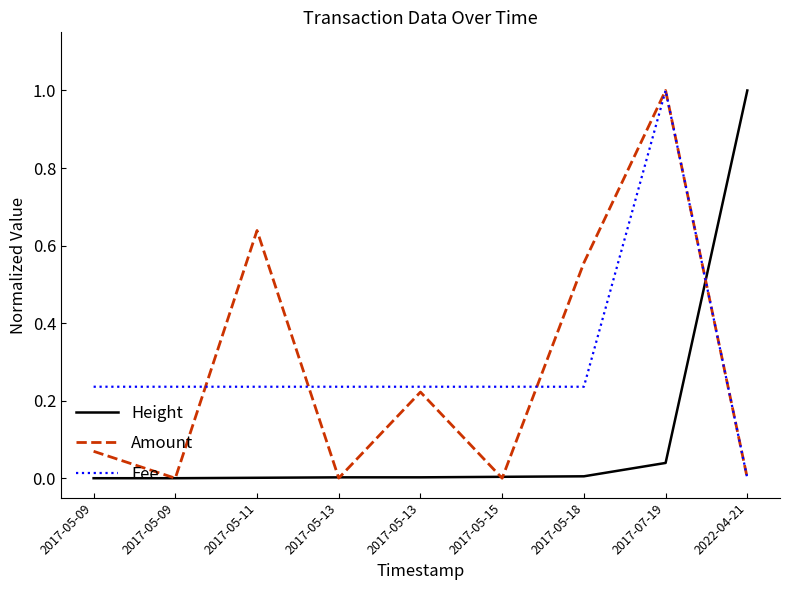

Rank the series at 2017-05-13 from highest to lowest value.

Fee, Height, Amount